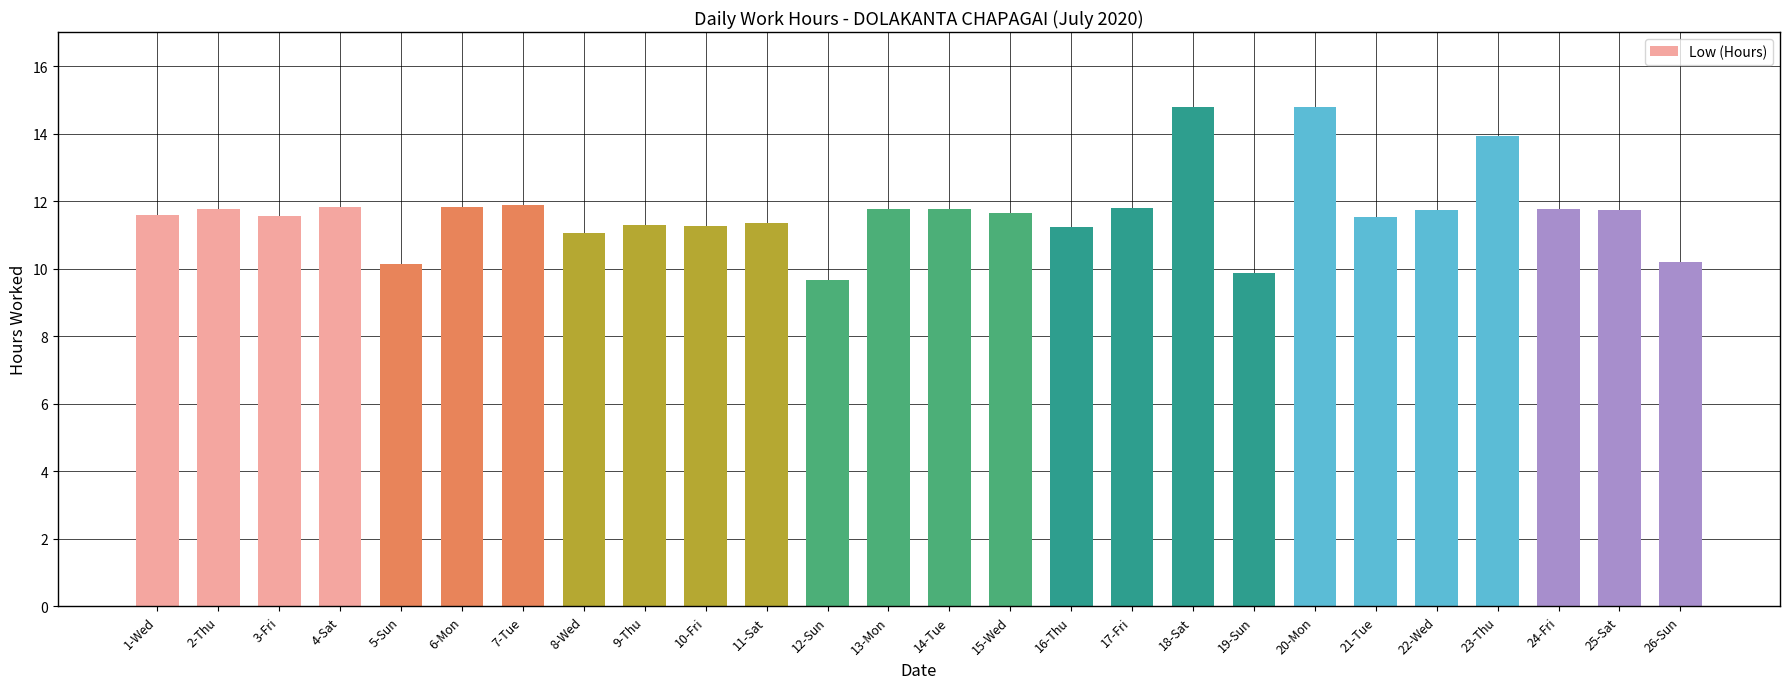

Count the number of categories in the chart.

26